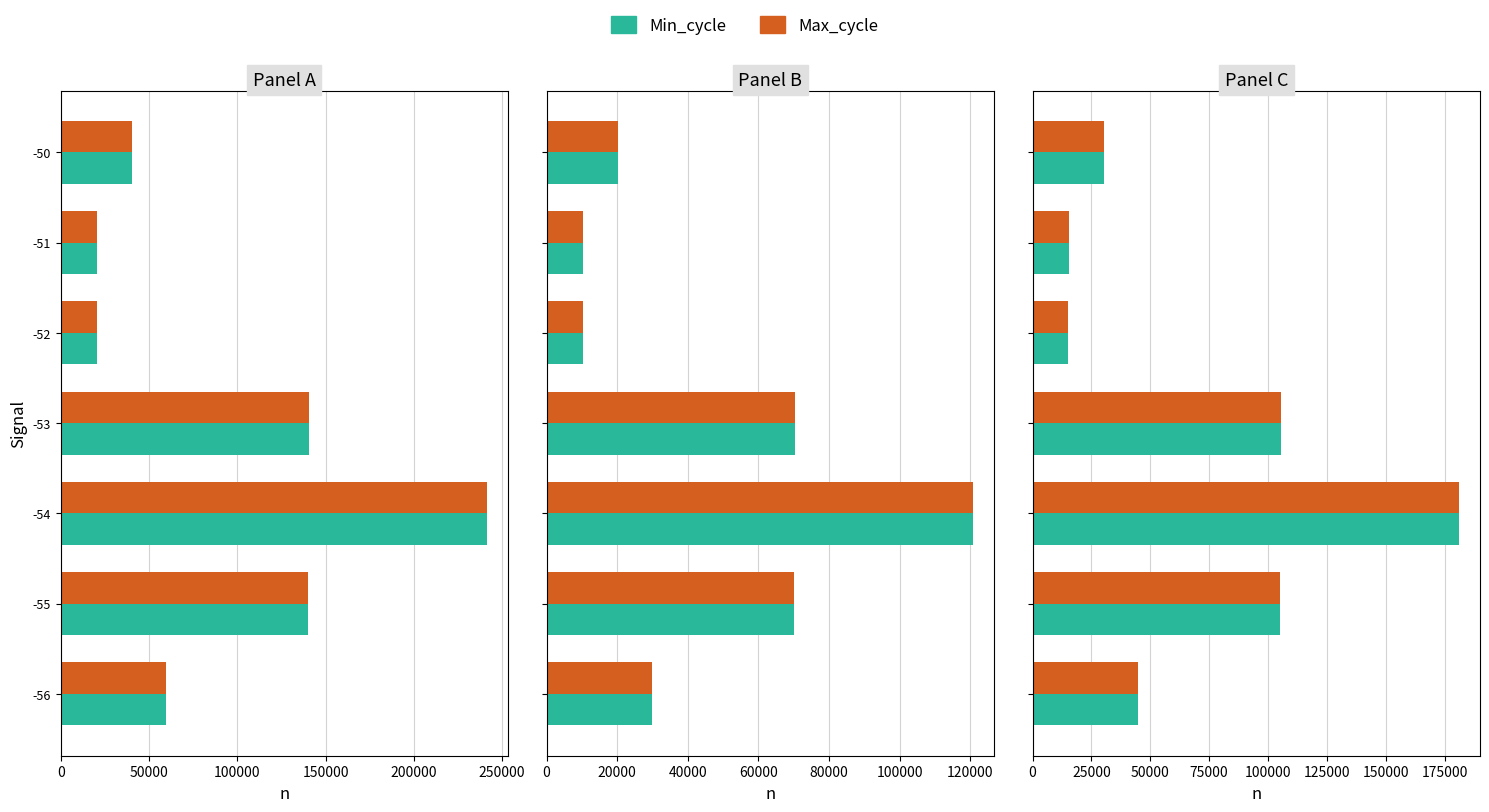

How many bars are there in each group?

2